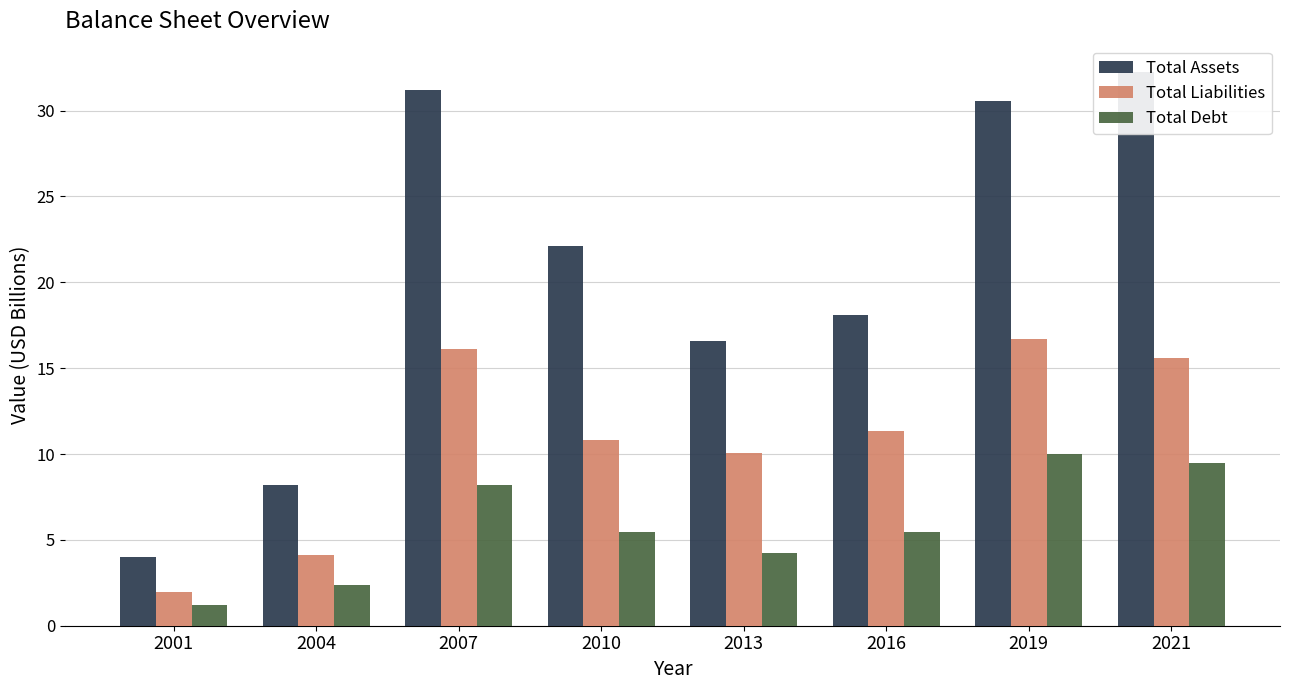

What is the value of the Total Debt bar at the 8th from the left?

9.5